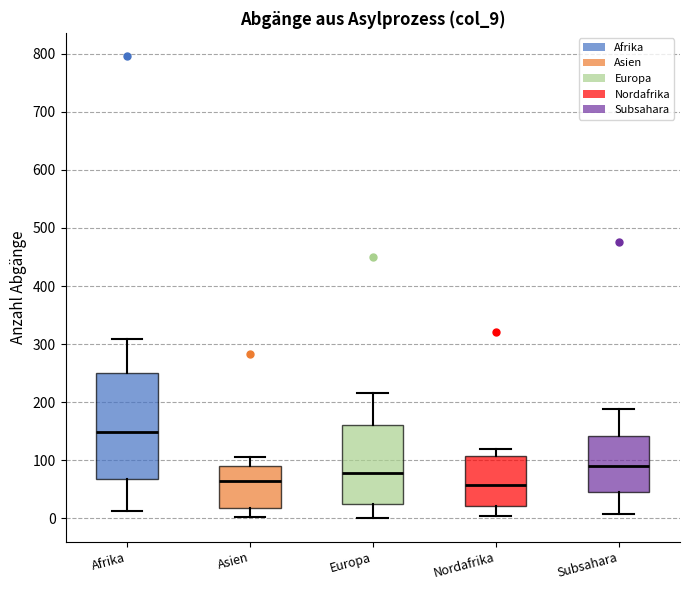

Comparing the boxes themselves (not the whiskers), which one is the tallest?

Afrika